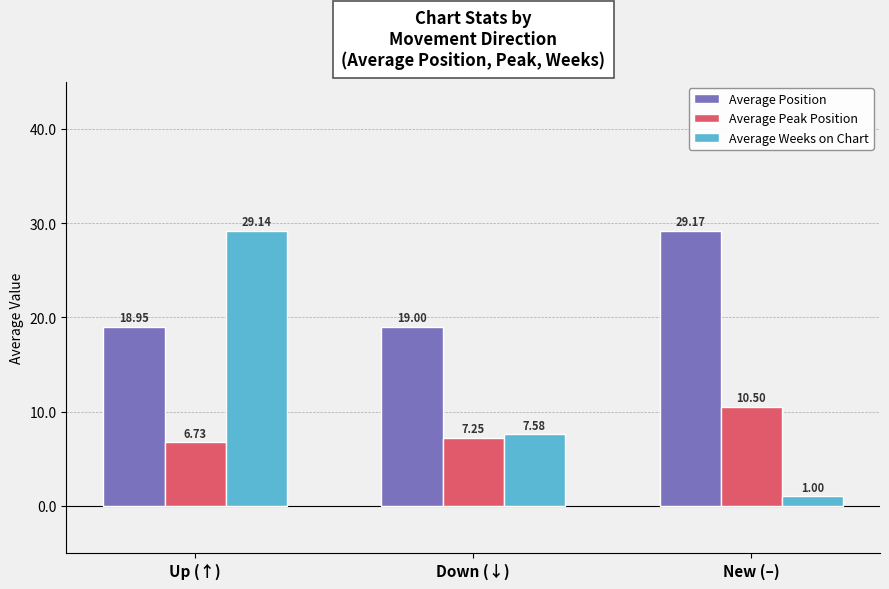

List the labels in order of Average Peak Position value, smallest first.

Up (↑), Down (↓), New (–)